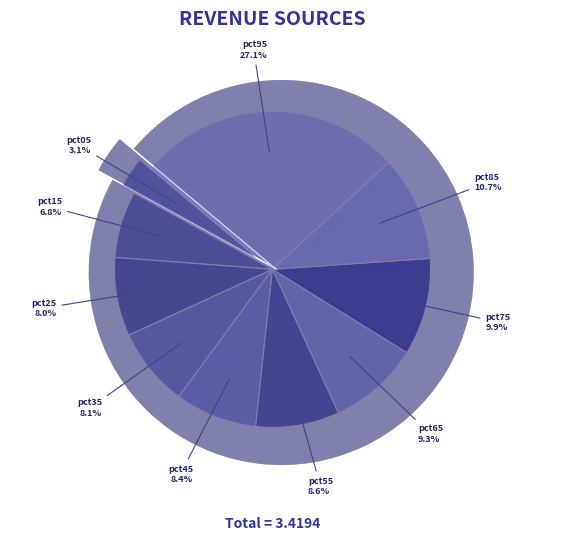

To the nearest percent, what is the combined percentage of pct95 and pct75?

37%